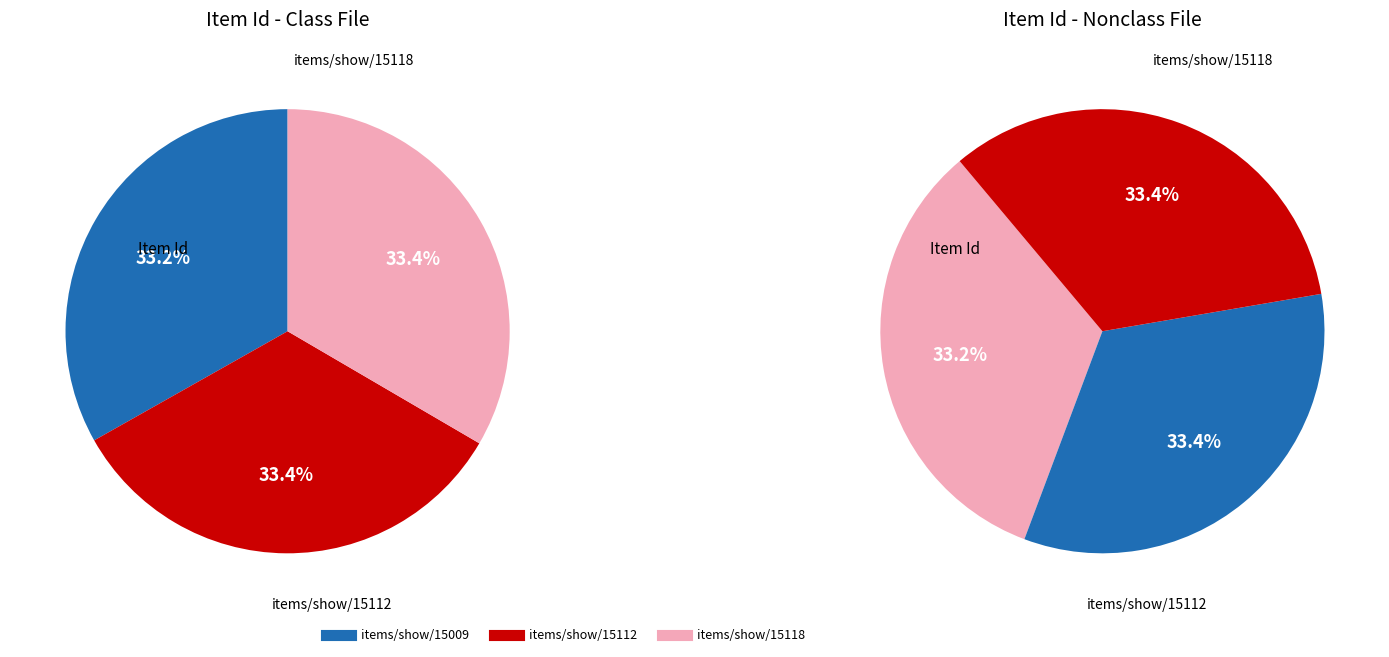

What is the ratio of the value at items/show/15112 to the value at items/show/15118?

1.0